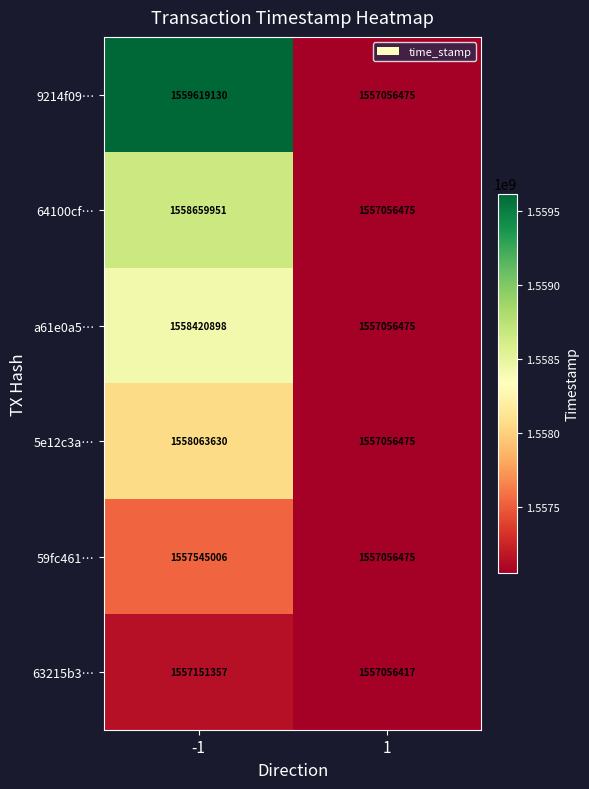

What is the sum of the a61e0a5… values at -1 and 1?

3115477373